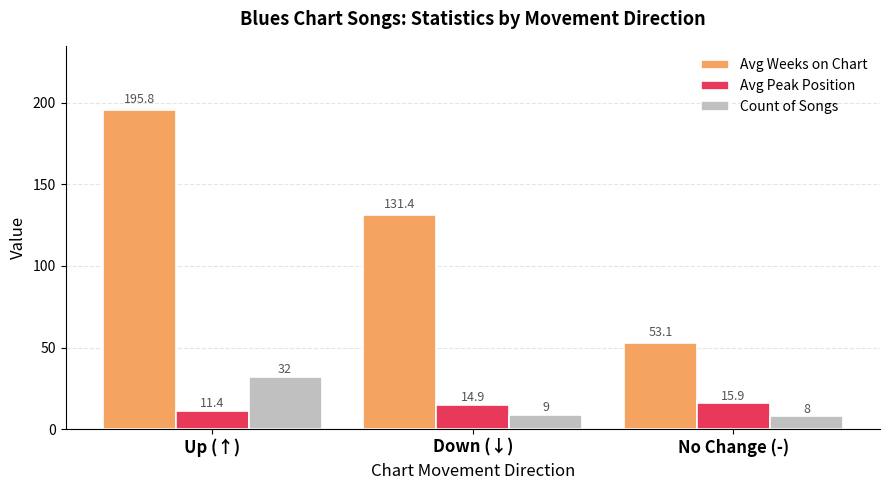

What are all the series names shown in the legend?

Avg Weeks on Chart, Avg Peak Position, Count of Songs